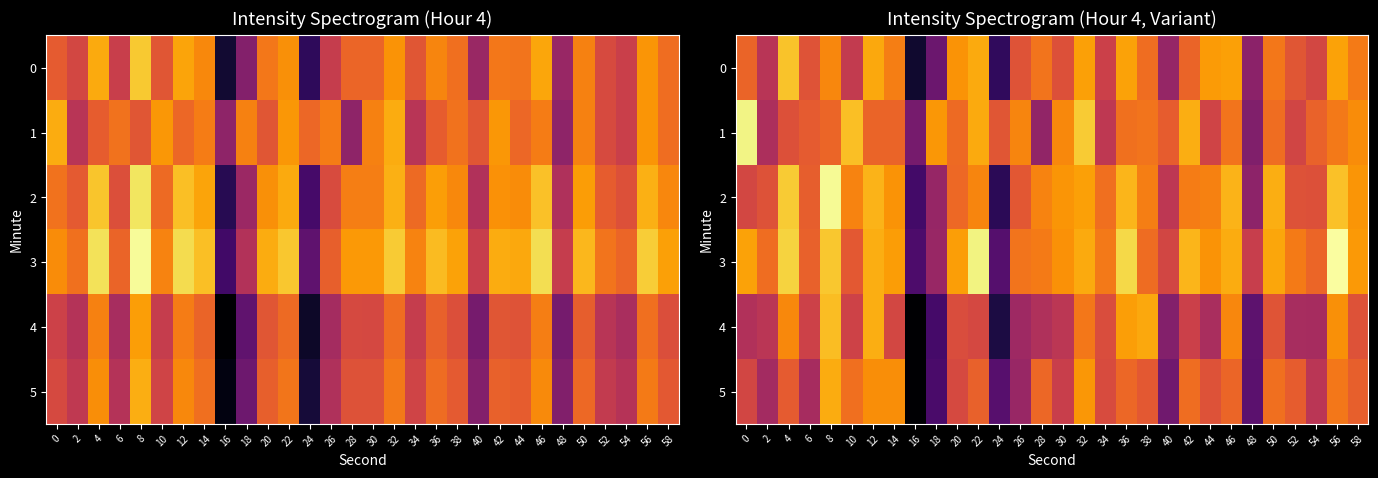

What is the total value across all series at 4?

-738.8